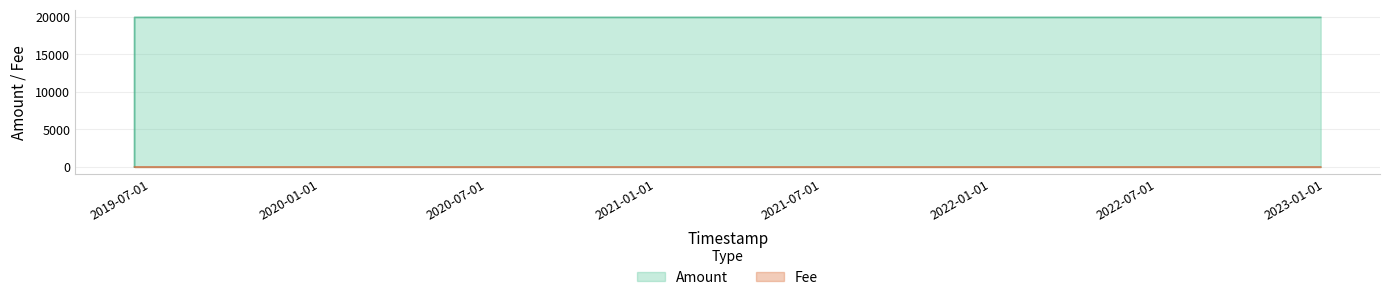

What is the greatest value displayed?

19949.0